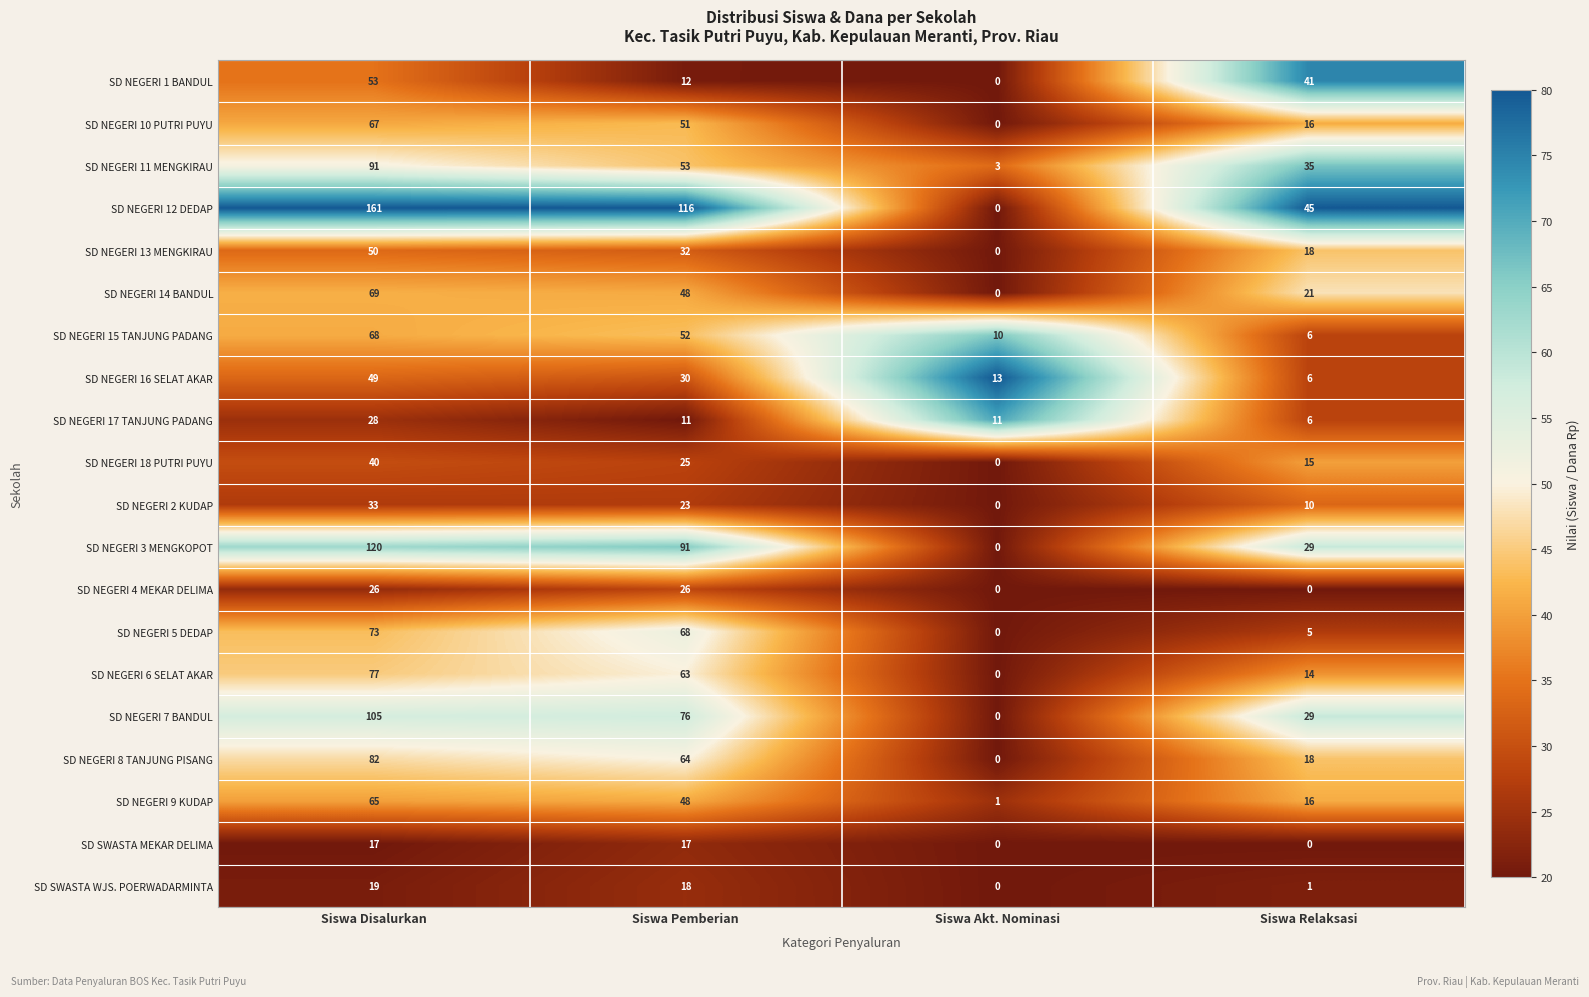

At which label does SD NEGERI 8 TANJUNG PISANG first exceed 64?

Siswa Disalurkan